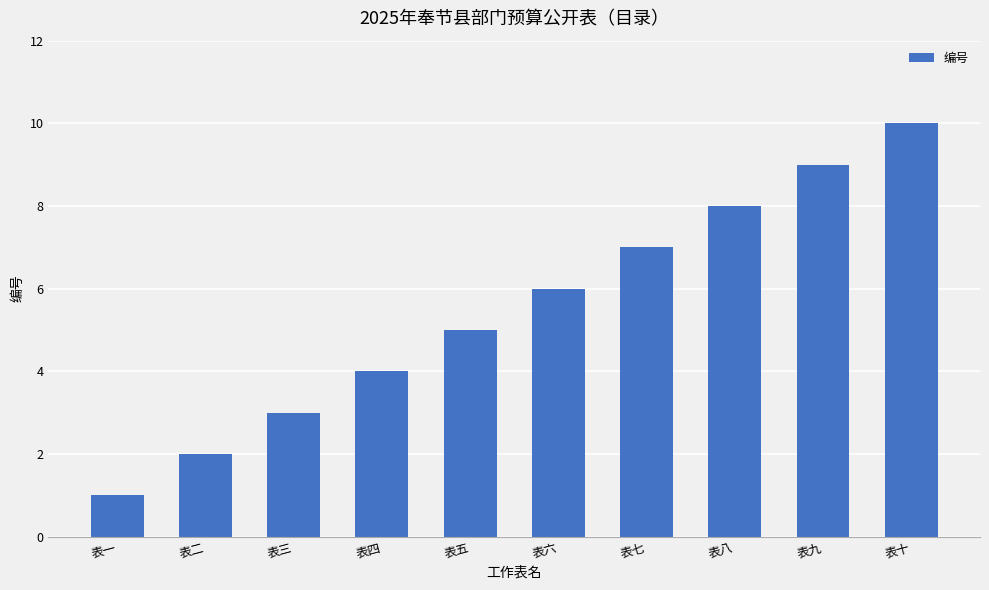

What is the label of the 4th bar from the left?

表四